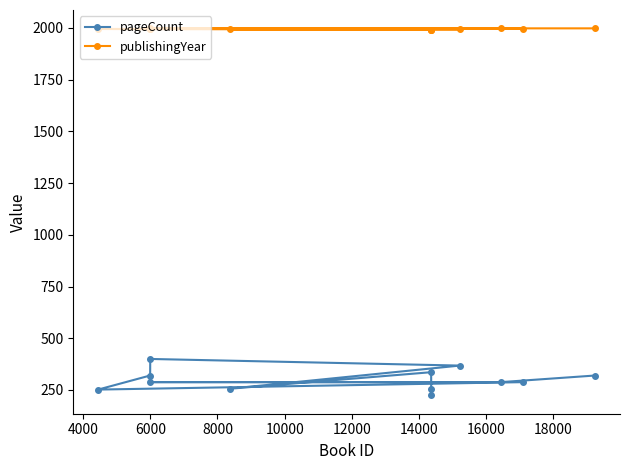

How many publishingYear values are between 1993 and 1998?

9